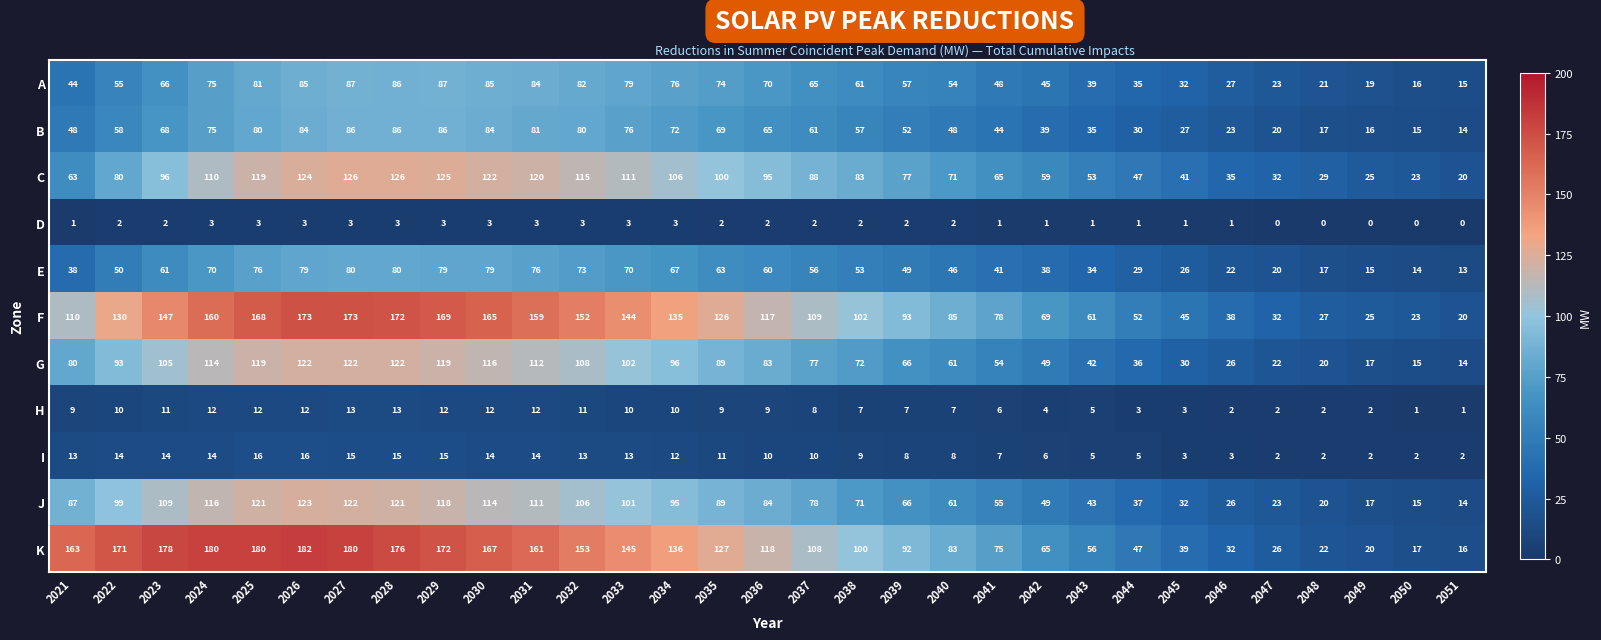

What is the total value across all series at 2021?

656